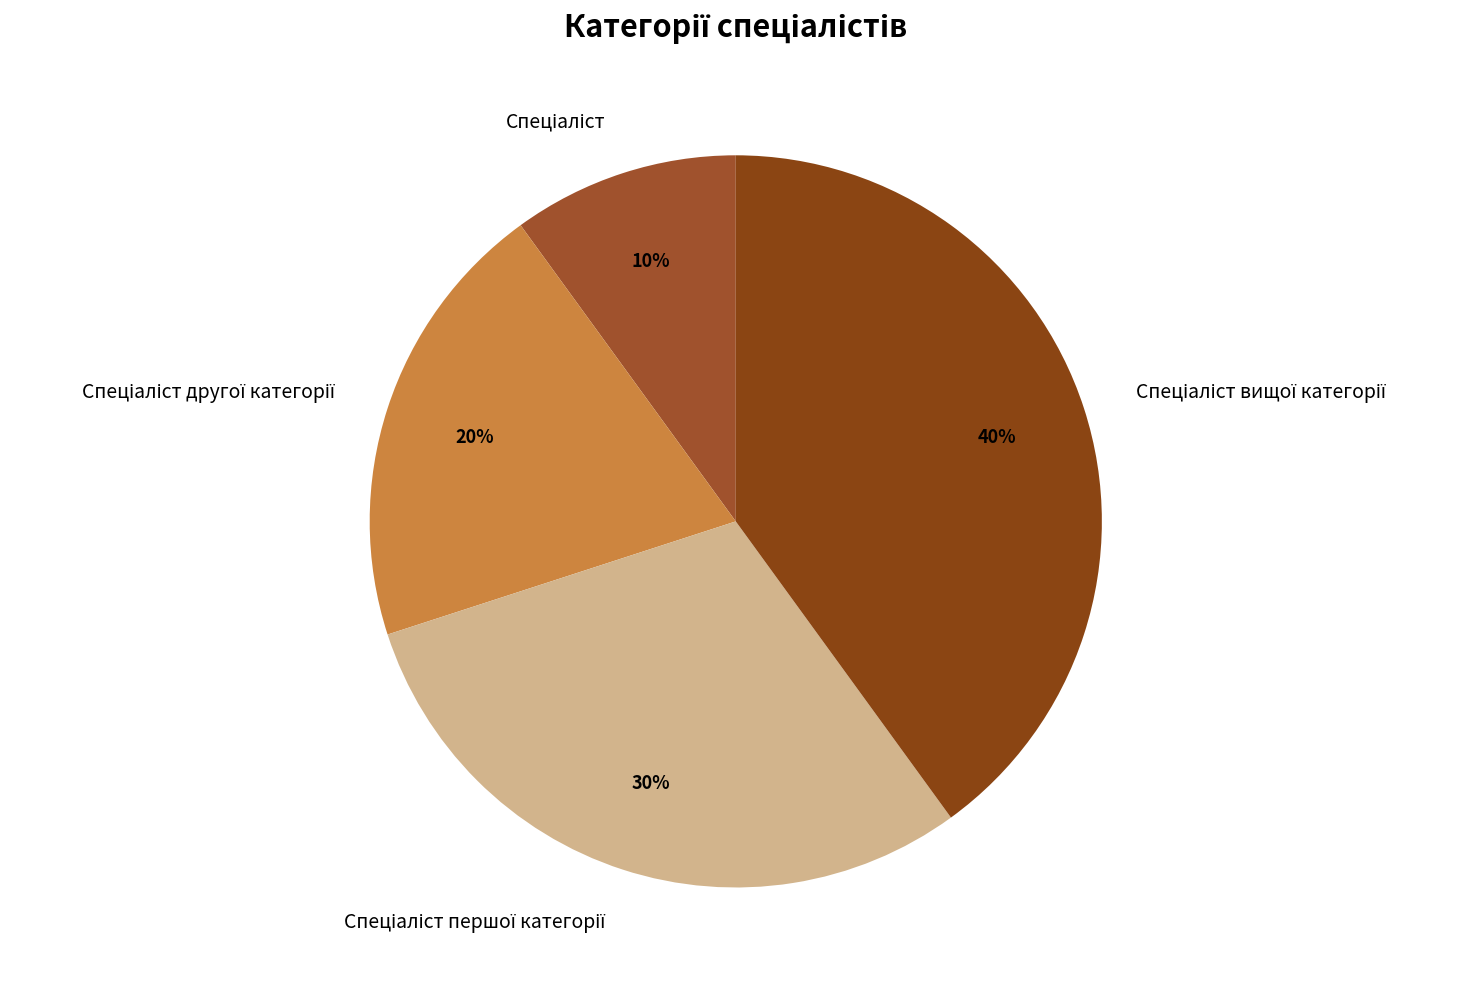

Count the number of slices in the pie.

4